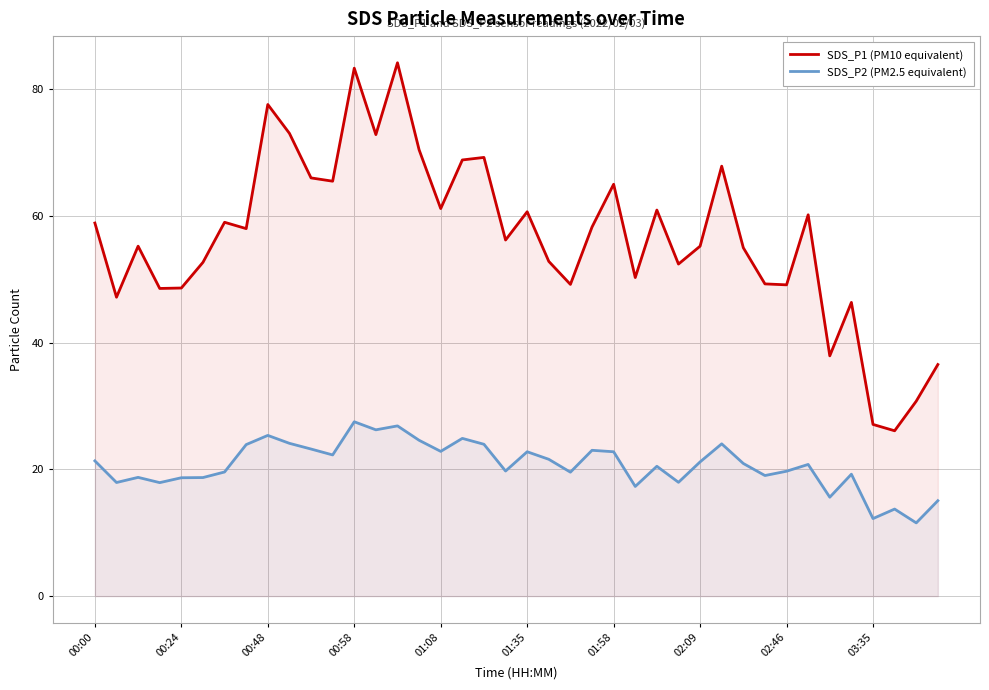

True or false: SDS_P2 (PM2.5 equivalent) has a value of 36.6 at 01:35.

False